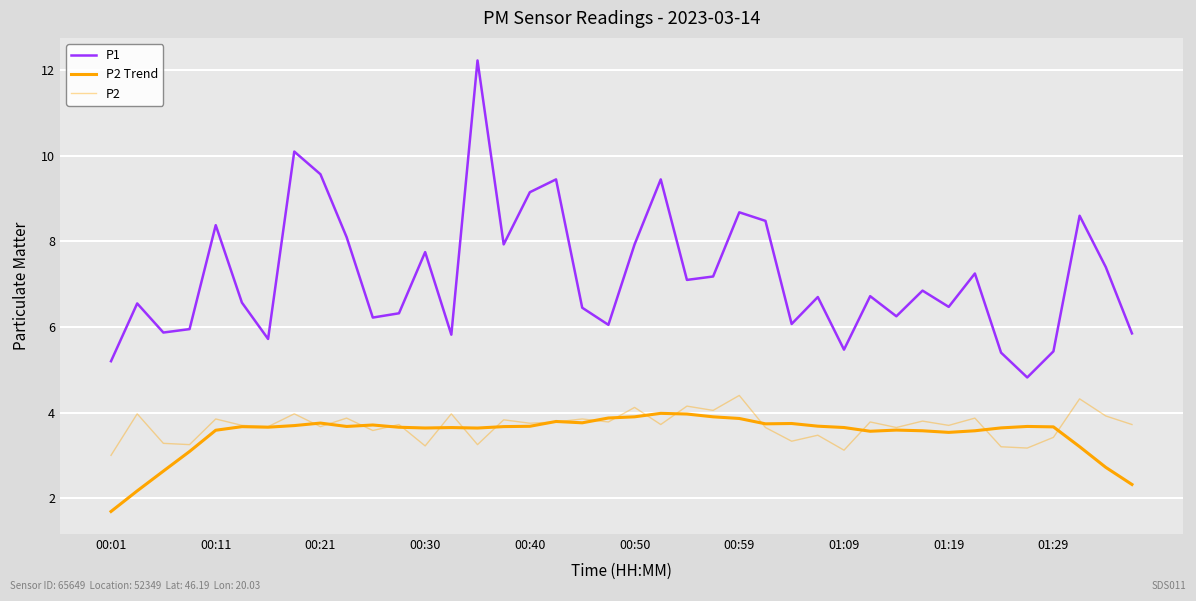

What is the value of the P2 Trend point at the 9th from the left?

3.8